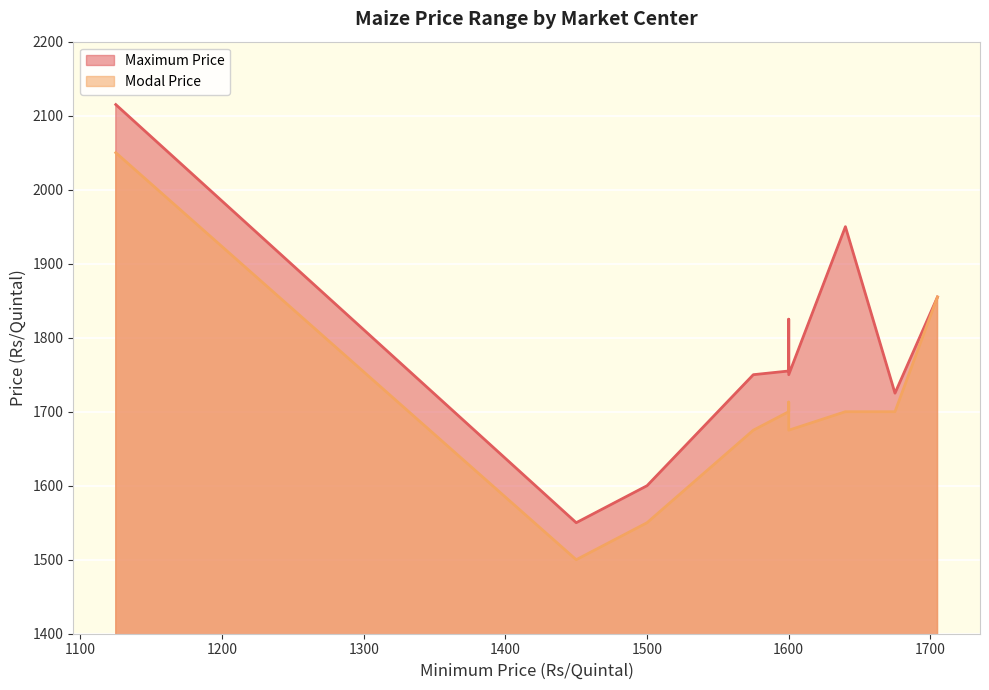

How many categories are shown in the chart?

10